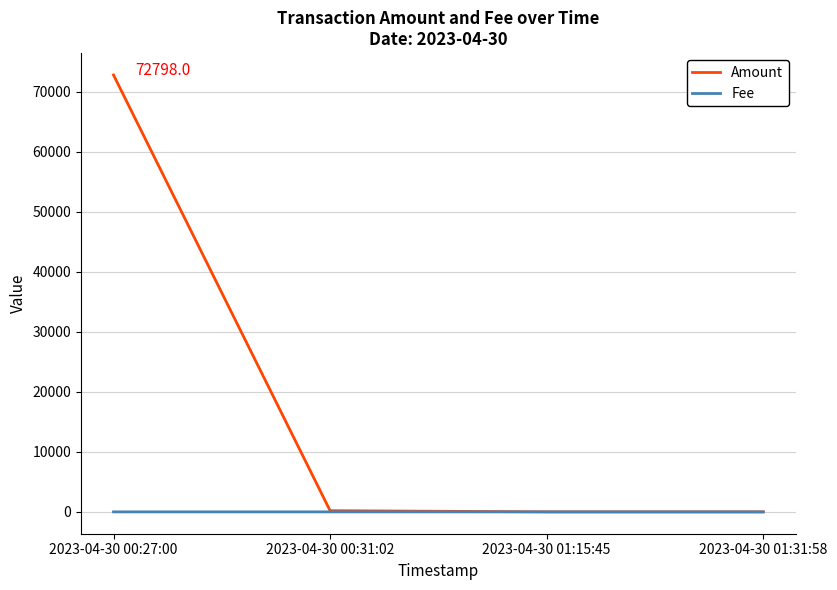

List the series in order of their peak value, highest first.

Amount, Fee